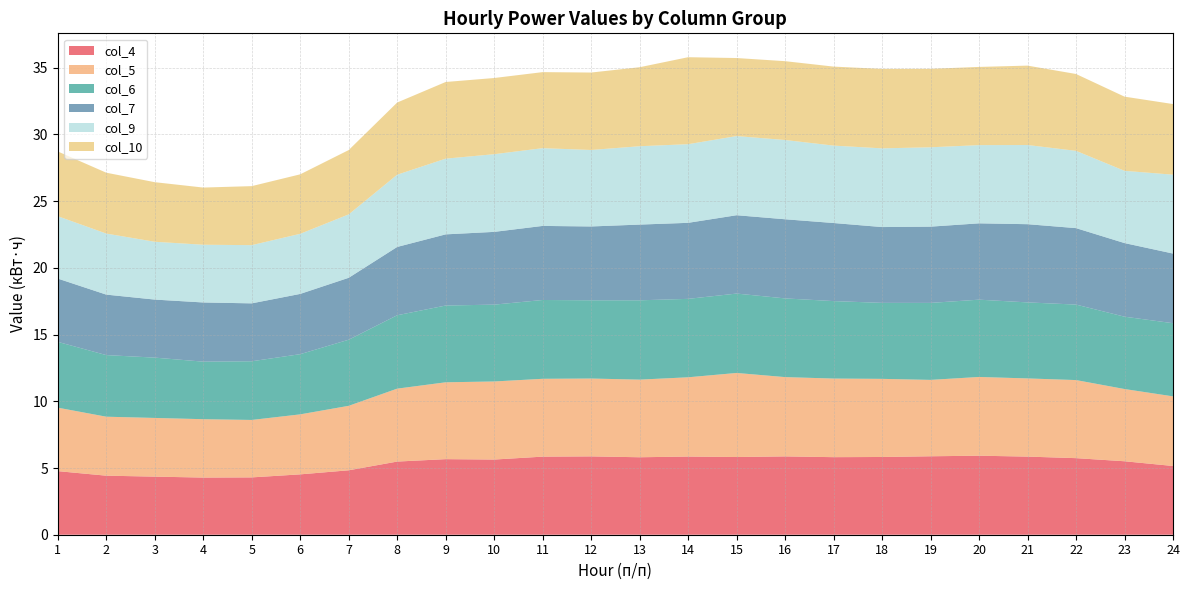

Reading left to right, extract all data points from this chart.

col_4: 1=4.8	2=4.4	3=4.4	4=4.3	5=4.3	6=4.5	7=4.8	8=5.5	9=5.7	10=5.6	11=5.9	12=5.9	13=5.8	14=5.9	15=5.8	16=5.9	17=5.8	18=5.8	19=5.9	20=5.9	21=5.9	22=5.7	23=5.5	24=5.2
col_5: 1=4.8	2=4.4	3=4.4	4=4.4	5=4.3	6=4.5	7=4.8	8=5.5	9=5.8	10=5.9	11=5.8	12=5.8	13=5.8	14=5.9	15=6.3	16=5.9	17=5.9	18=5.9	19=5.7	20=5.9	21=5.9	22=5.9	23=5.4	24=5.2
col_6: 1=4.9	2=4.6	3=4.5	4=4.3	5=4.4	6=4.5	7=5.0	8=5.5	9=5.8	10=5.8	11=5.9	12=5.9	13=5.9	14=5.9	15=5.9	16=5.9	17=5.8	18=5.7	19=5.8	20=5.8	21=5.7	22=5.7	23=5.4	24=5.5
col_7: 1=4.7	2=4.5	3=4.3	4=4.4	5=4.3	6=4.5	7=4.6	8=5.1	9=5.3	10=5.5	11=5.6	12=5.5	13=5.7	14=5.7	15=5.9	16=5.9	17=5.9	18=5.7	19=5.7	20=5.7	21=5.9	22=5.7	23=5.5	24=5.2
col_9: 1=4.7	2=4.6	3=4.3	4=4.3	5=4.4	6=4.5	7=4.8	8=5.4	9=5.7	10=5.8	11=5.8	12=5.7	13=5.9	14=5.9	15=5.9	16=5.9	17=5.8	18=5.9	19=5.9	20=5.9	21=5.9	22=5.8	23=5.4	24=5.9
col_10: 1=4.9	2=4.6	3=4.5	4=4.3	5=4.4	6=4.5	7=4.8	8=5.4	9=5.7	10=5.7	11=5.7	12=5.8	13=5.9	14=6.5	15=5.8	16=5.9	17=5.9	18=6.0	19=5.9	20=5.9	21=6.0	22=5.8	23=5.6	24=5.3